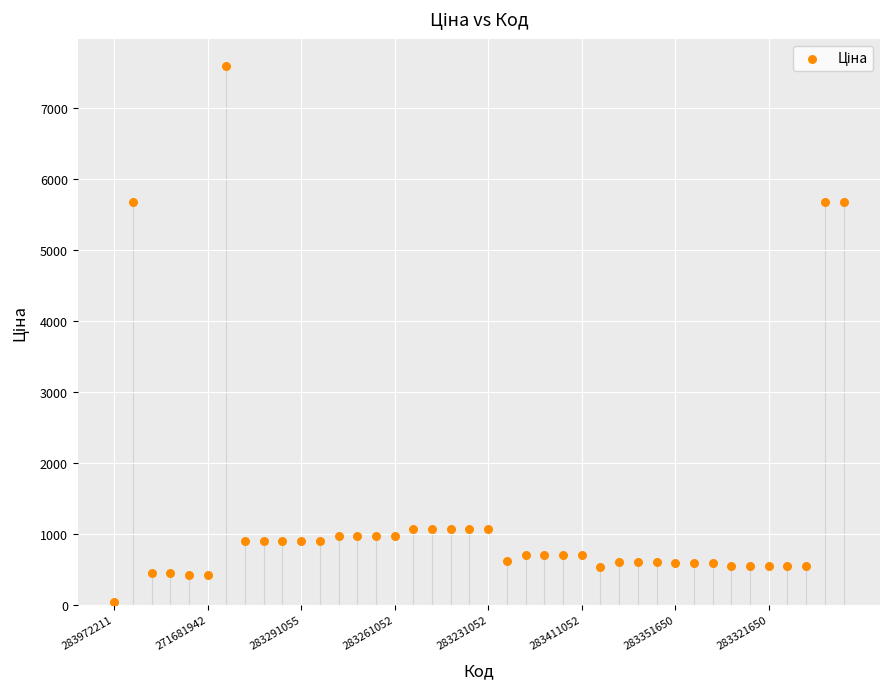

What is the range of Y values (max minus min)?

7564.5